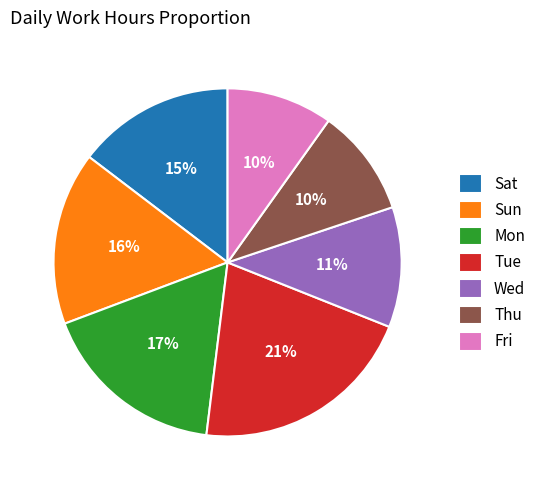

Combined, do Tue and Fri account for over 50%?

No